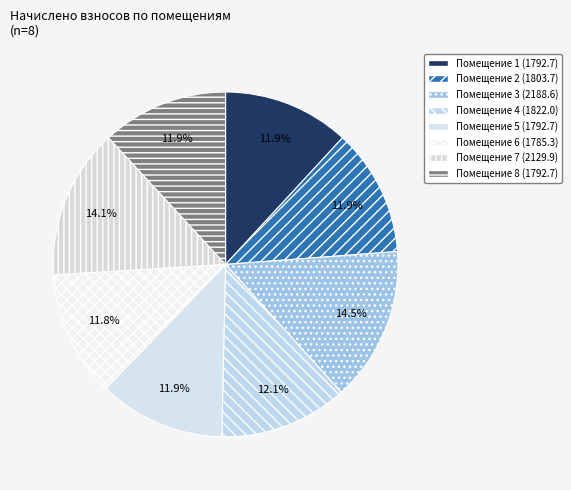

Count the number of slices in the pie.

8